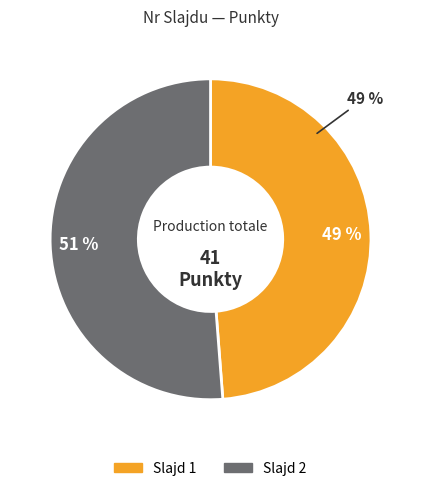

Rank the categories by value from highest to lowest.

2, 1